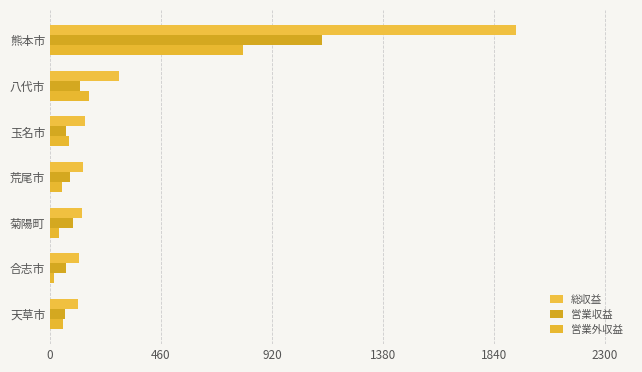

How many categories are shown in the chart?

7